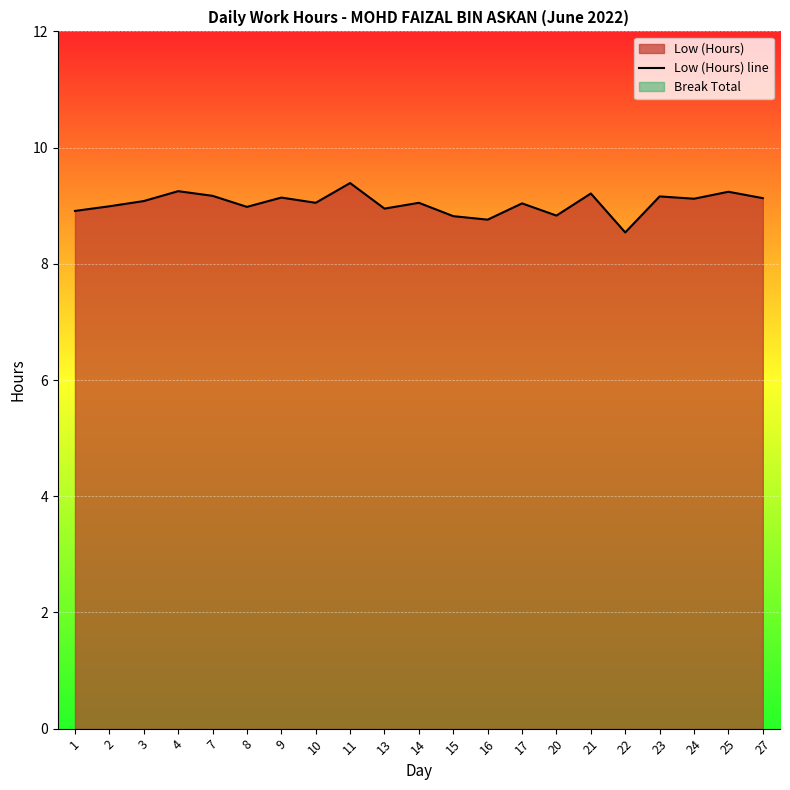

What is the value of the 20th point from the left?

9.2